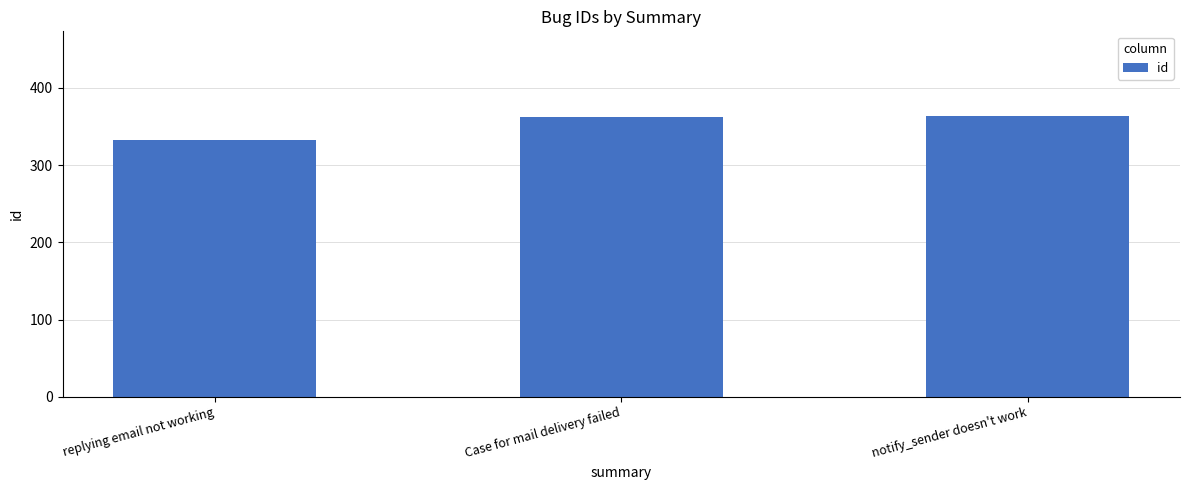

What is the approximate value at notify_sender doesn't work, to the nearest 10?

360